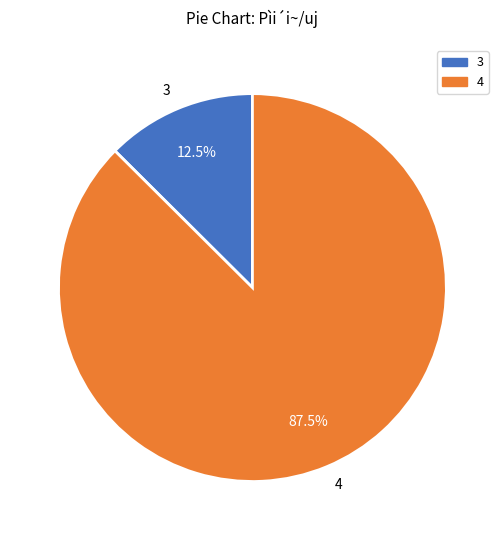

Is there any slice that represents more than half of the pie?

Yes